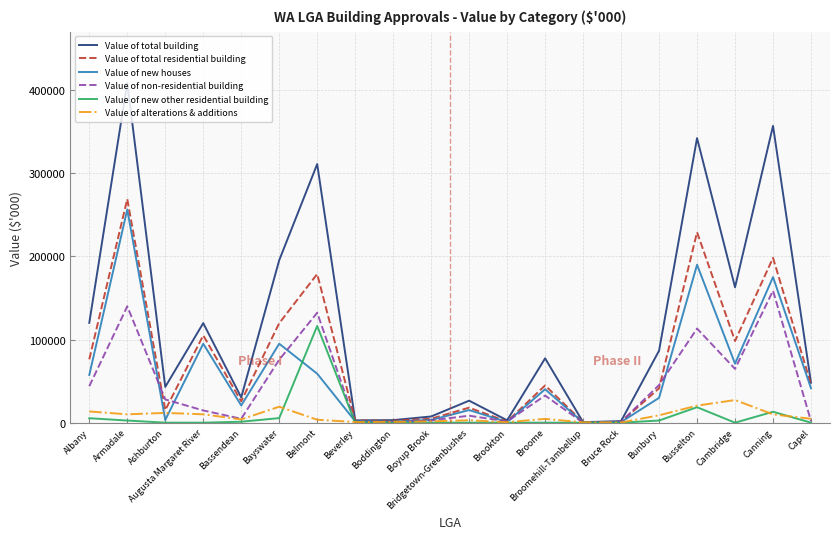

What are all the series names shown in the legend?

Value of total building, Value of total residential building, Value of new houses, Value of non-residential building, Value of new other residential building, Value of alterations & additions